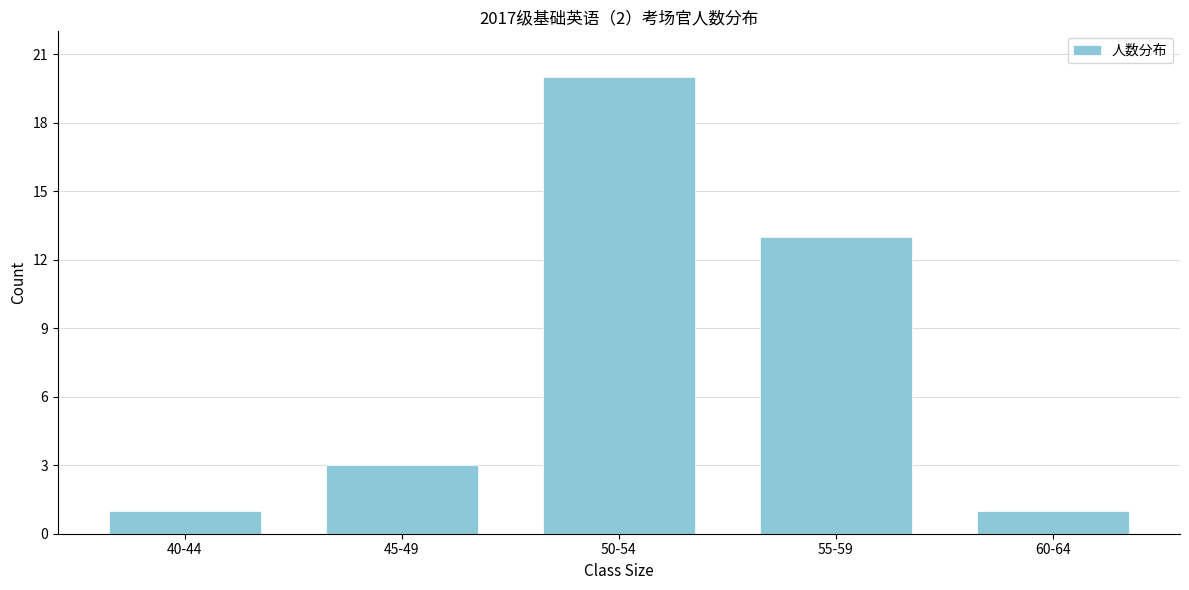

Reading left to right, transcribe all the data shown in this chart.

40-44=1	45-49=3	50-54=20	55-59=13	60-64=1